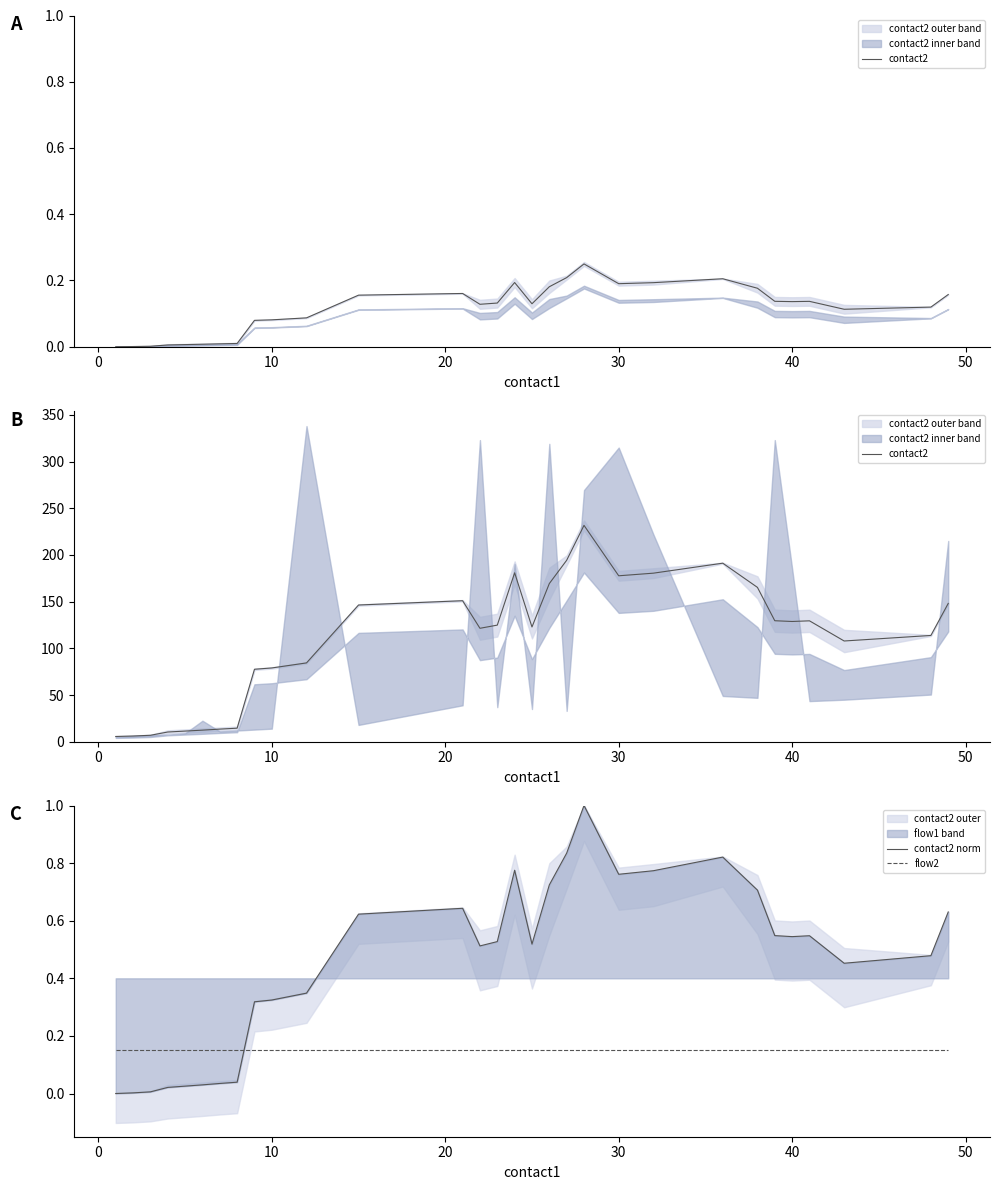

True or false: flow2 and contact2 norm intersect in this chart.

True